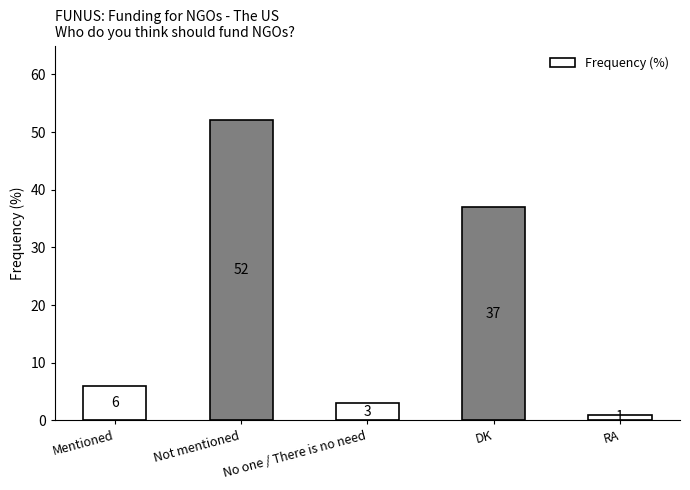

Reading left to right, transcribe all the data shown in this chart.

6	52	3	37	1